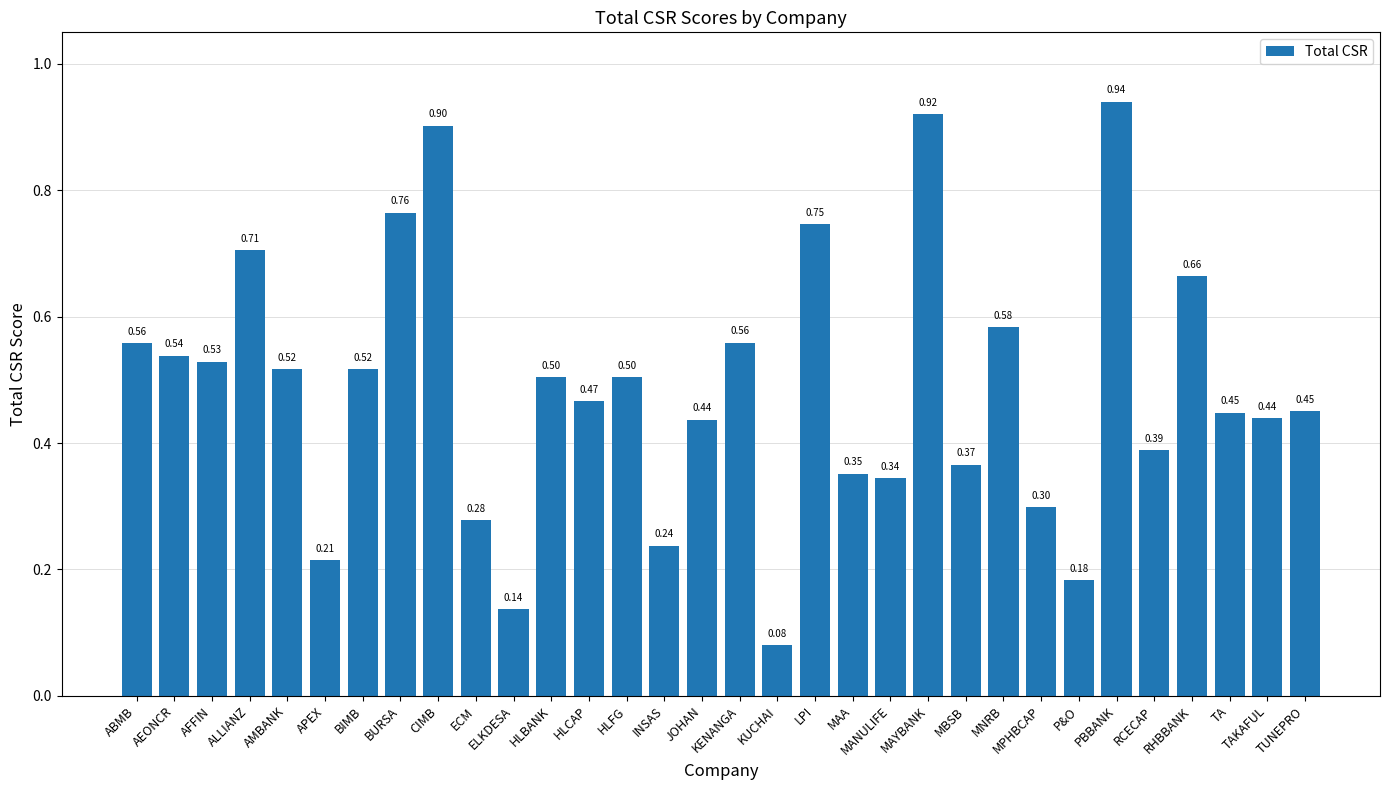

True or false: the data shows 0.9 at CIMB.

True